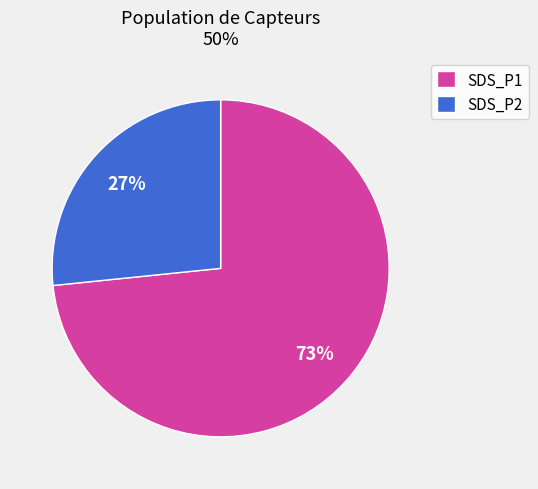

To the nearest percent, what portion does SDS_P1 represent?

73%